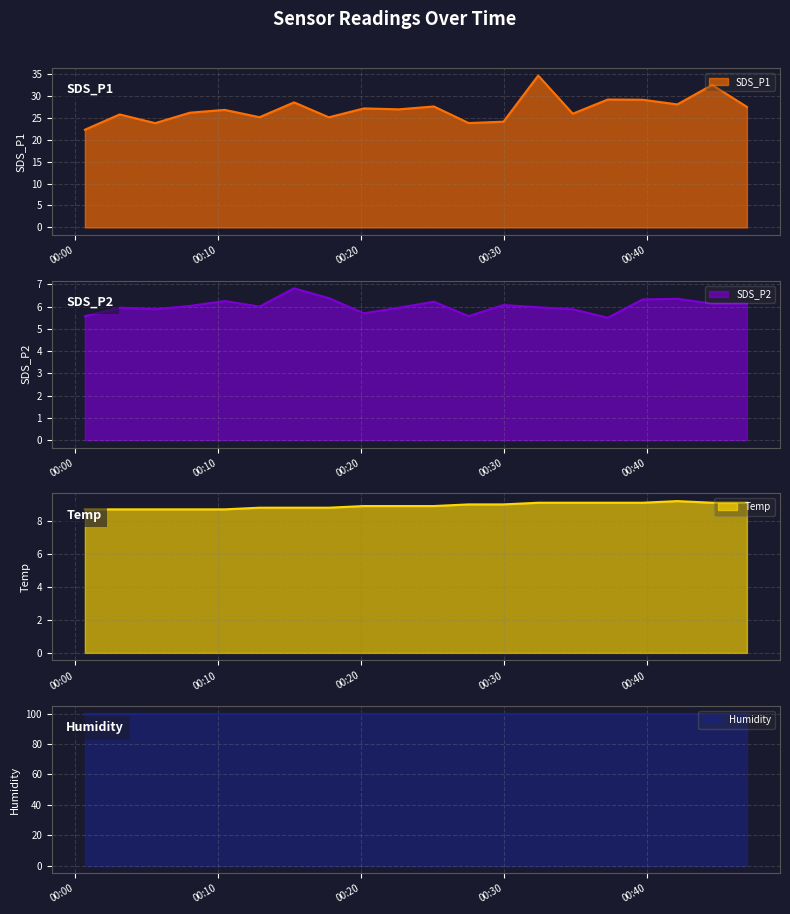

Which category has the highest value in the Temp series?

2023/05/24 00:42:08